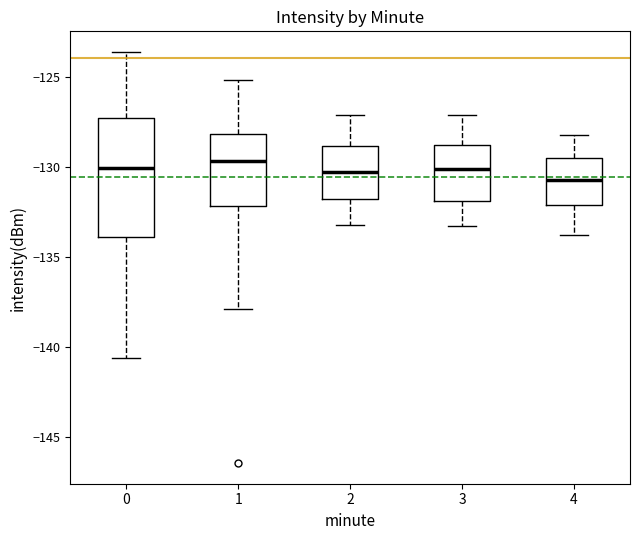

Where does the median line of the box at x = 3 sit on the y-axis? The values are not printed on the chart, so give them approximately, as read against the axis.

-130.0